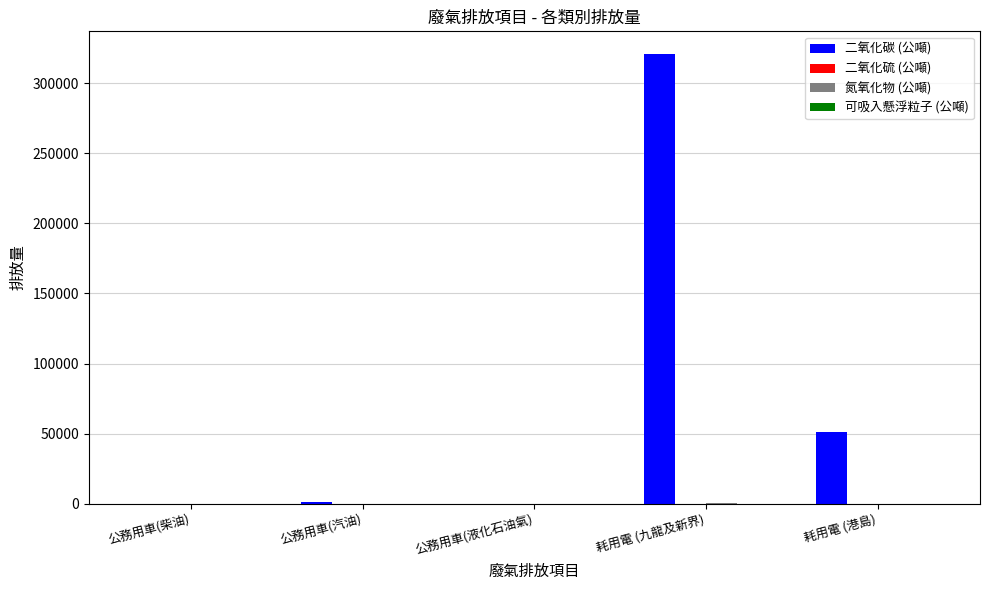

How many values in the 二氧化碳 (公噸) series exceed 1128?

3